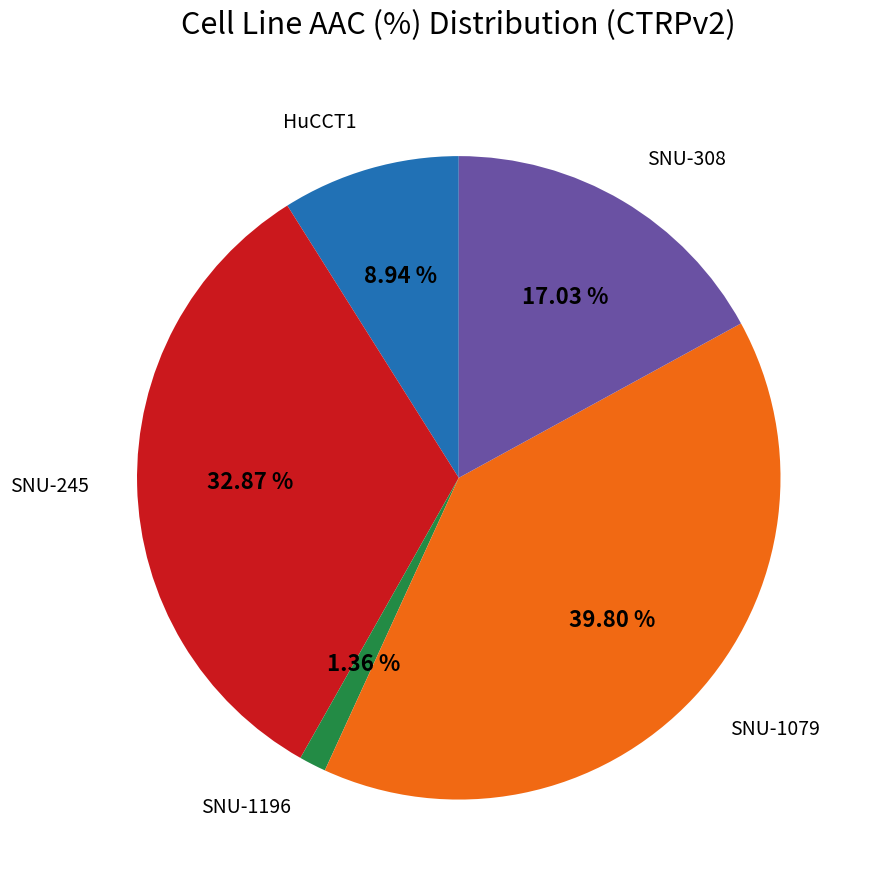

What is the largest slice in the pie chart?

SNU-1079